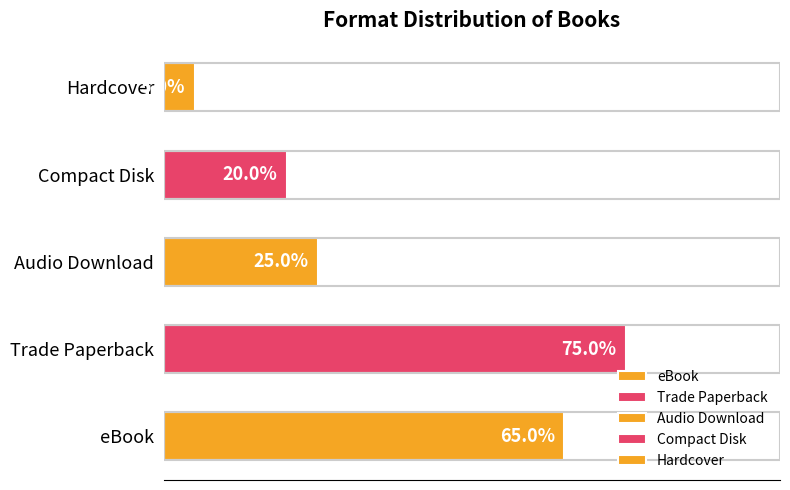

Rank the categories by value from lowest to highest.

Hardcover, Compact Disk, Audio Download, eBook, Trade Paperback